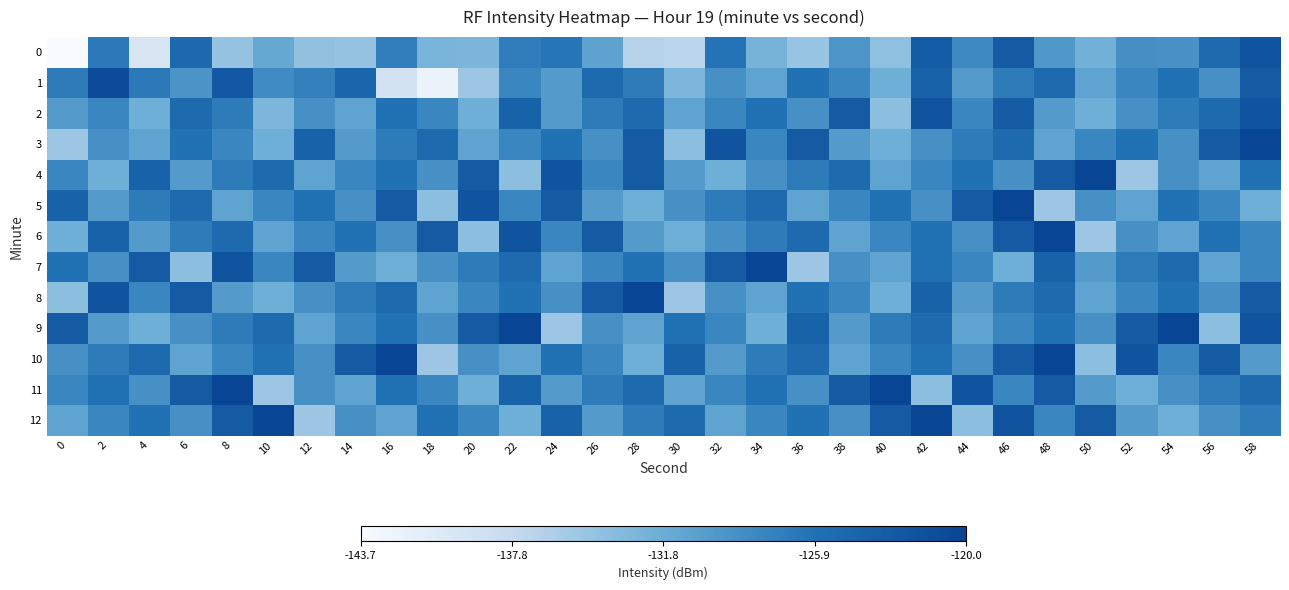

Which has a higher value, 54 or 18?

54